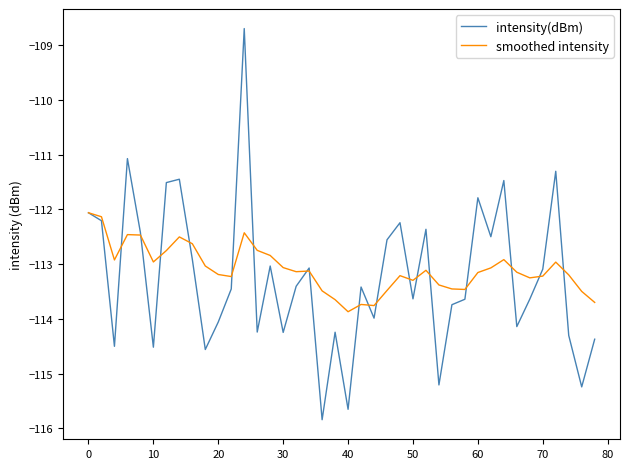

What is the minimum value for intensity(dBm)?

-115.8